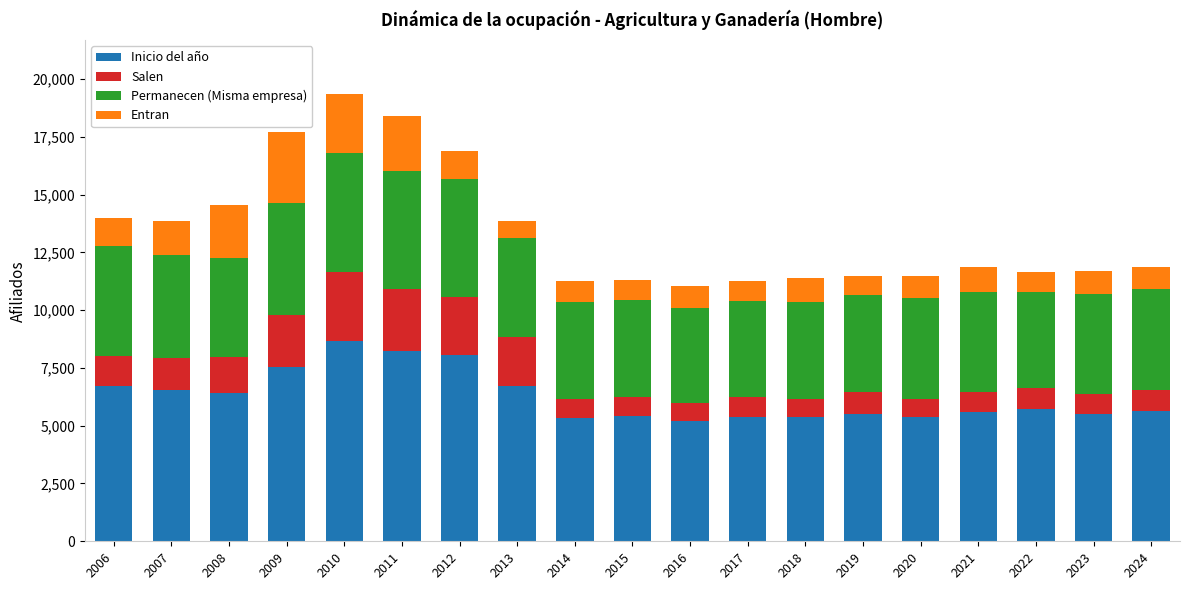

What is the minimum value for Inicio del año?

5207